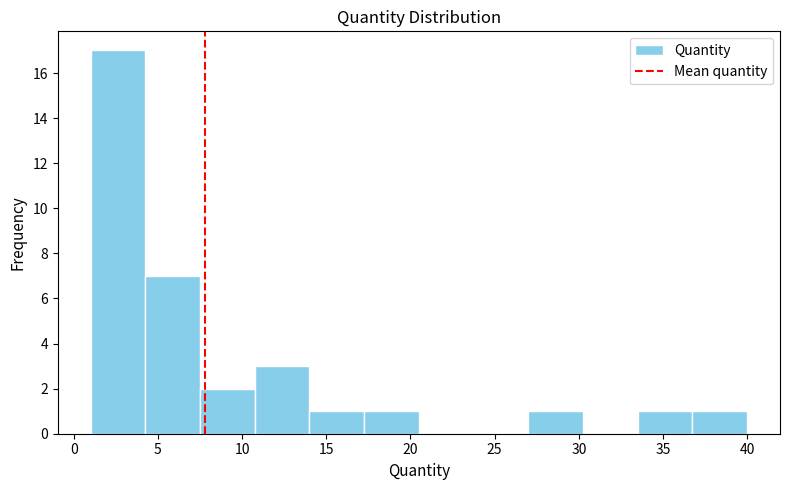

How tall is the bar that spans 4.25 to 7.50 on the x-axis? Neither the bar edges nor the heights are printed on the chart, so give them approximately, as read against the axes.

7